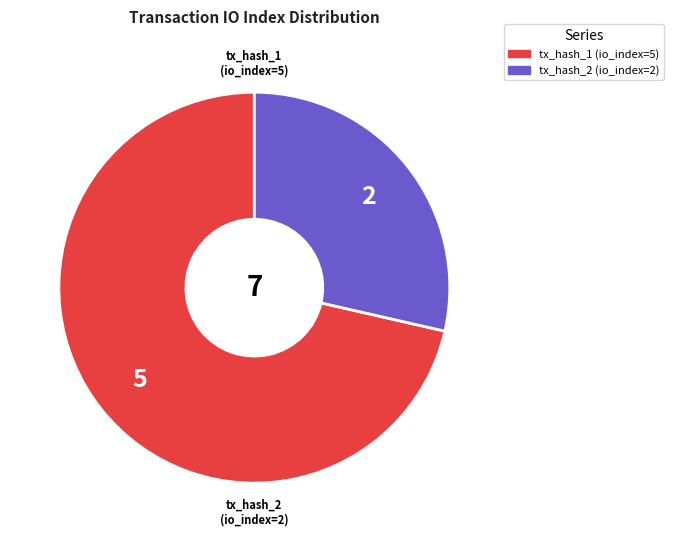

Combined, do tx_hash_1 (io_index=5) and tx_hash_2 (io_index=2) account for over 50%?

Yes